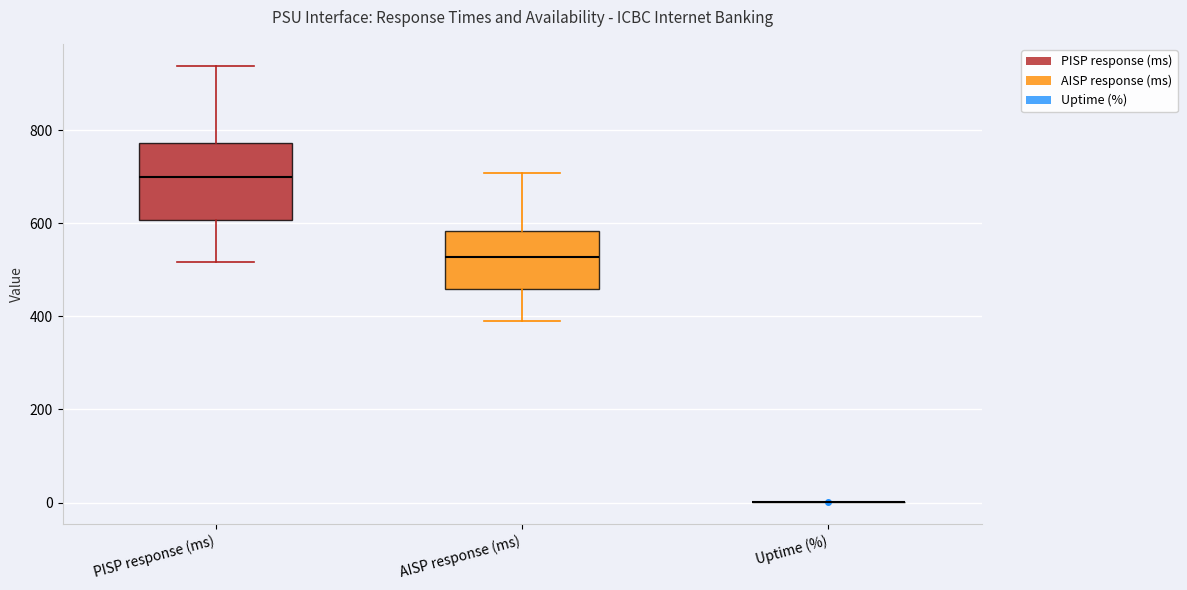

Reading left to right, read every box against the y-axis: the position of its median line, the range the box covers, and the ends of its whiskers. The values are not printed on the chart, so give them approximately, as read against the axis.

PISP response (ms): median 700, box 600 to 780, whiskers 520 to 940
AISP response (ms): median 520, box 460 to 580, whiskers 400 to 700
Uptime (%): box collapsed to a line at 0, whiskers 0 to 0